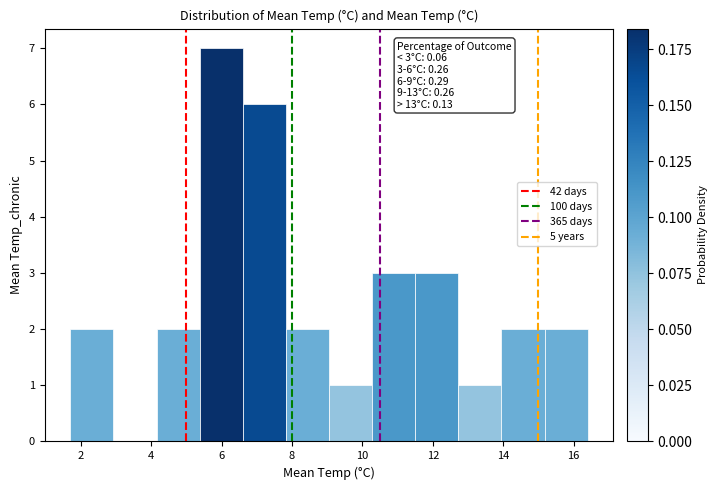

Over which range of the x-axis is the bar tallest?

5.4 to 6.6